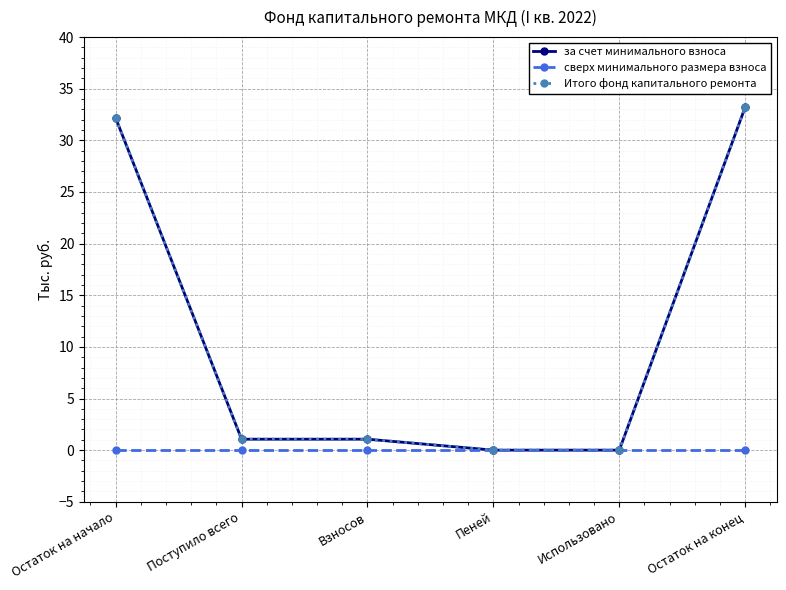

Rank the series by their maximum value, from lowest to highest.

сверх минимального размера взноса, за счет минимального взноса, Итого фонд капитального ремонта